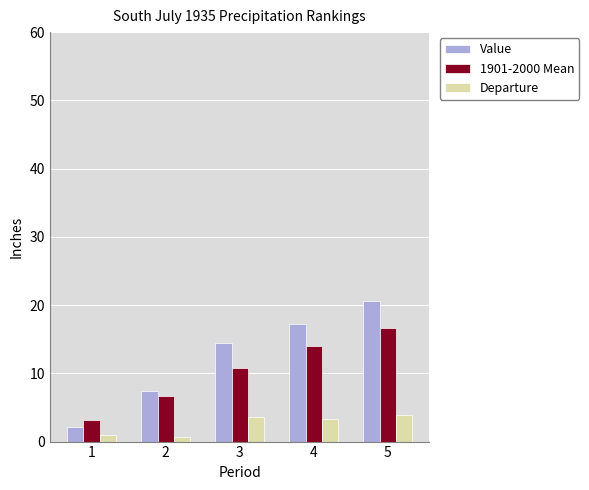

Is it true that Value equals 14.4 at 3?

True